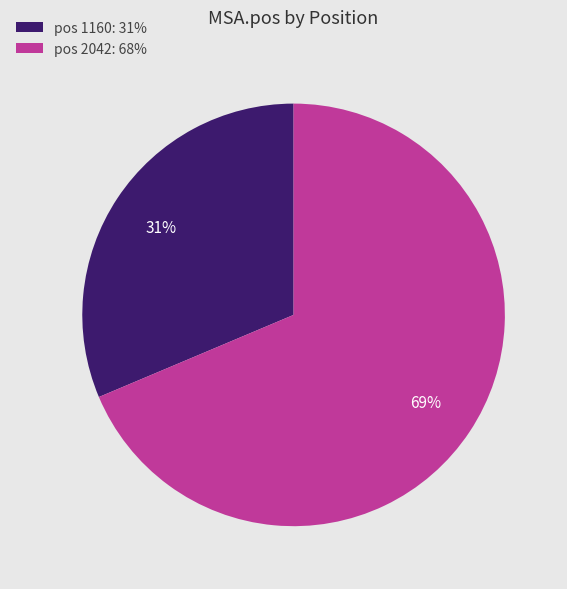

What is the ratio of the value at pos 2042: 68% to the value at pos 1160: 31%?

2.2